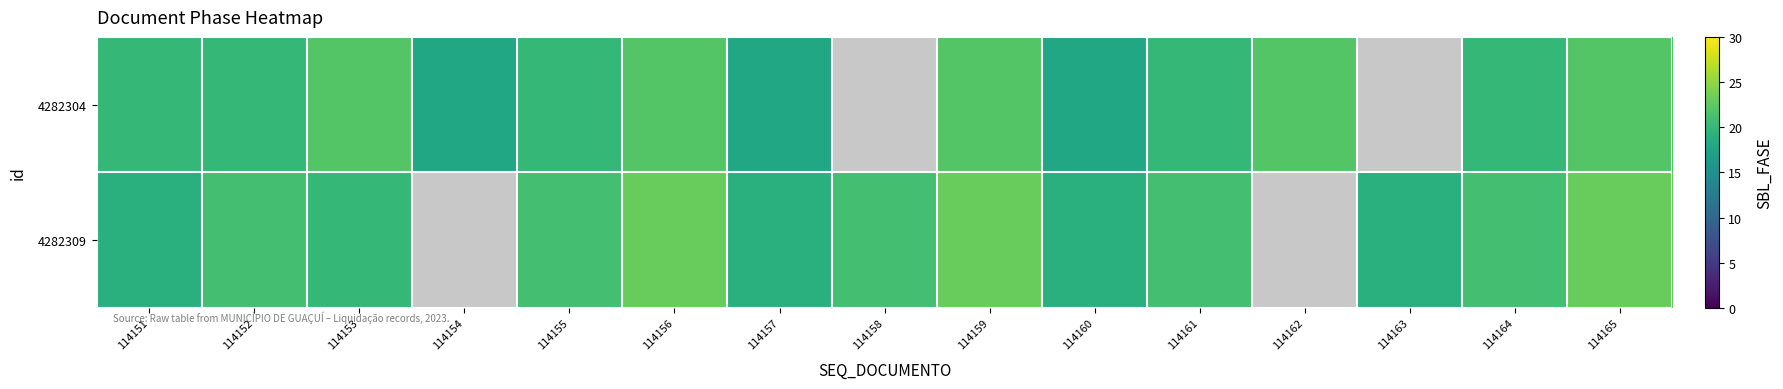

True or false: 4282309 has a value of 13.3 at 114159.

False